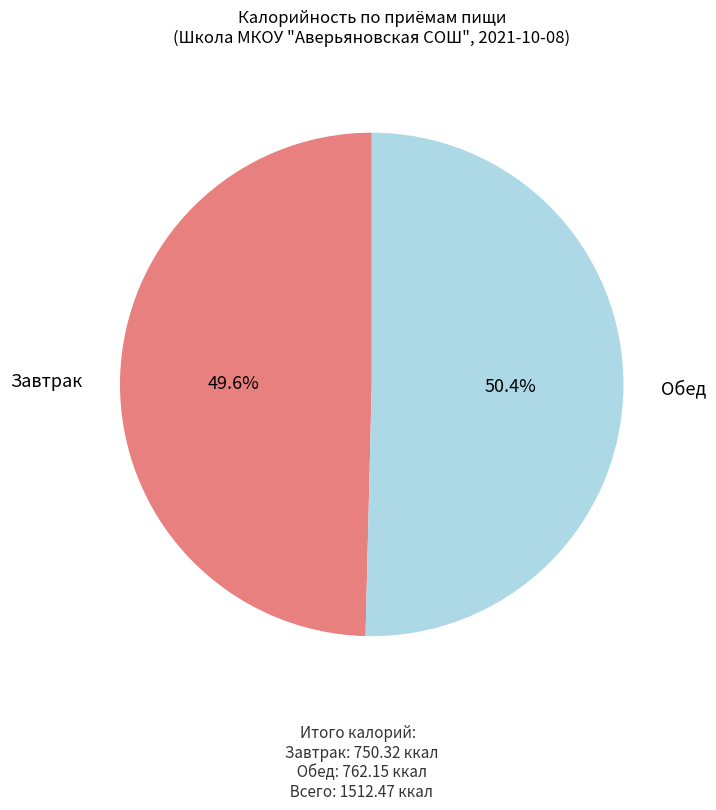

Is there any slice that represents more than half of the pie?

Yes